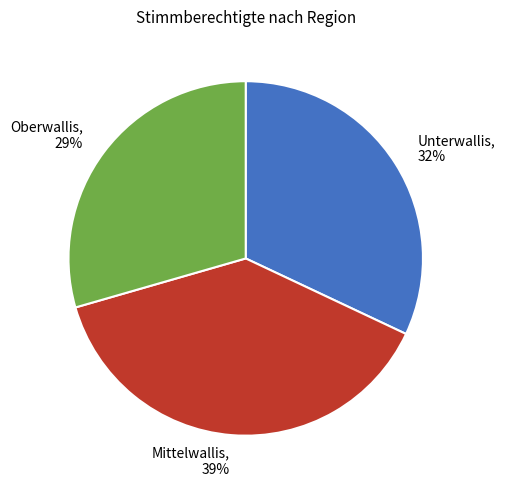

To the nearest percent, what percentage of the pie is Unterwallis?

32%